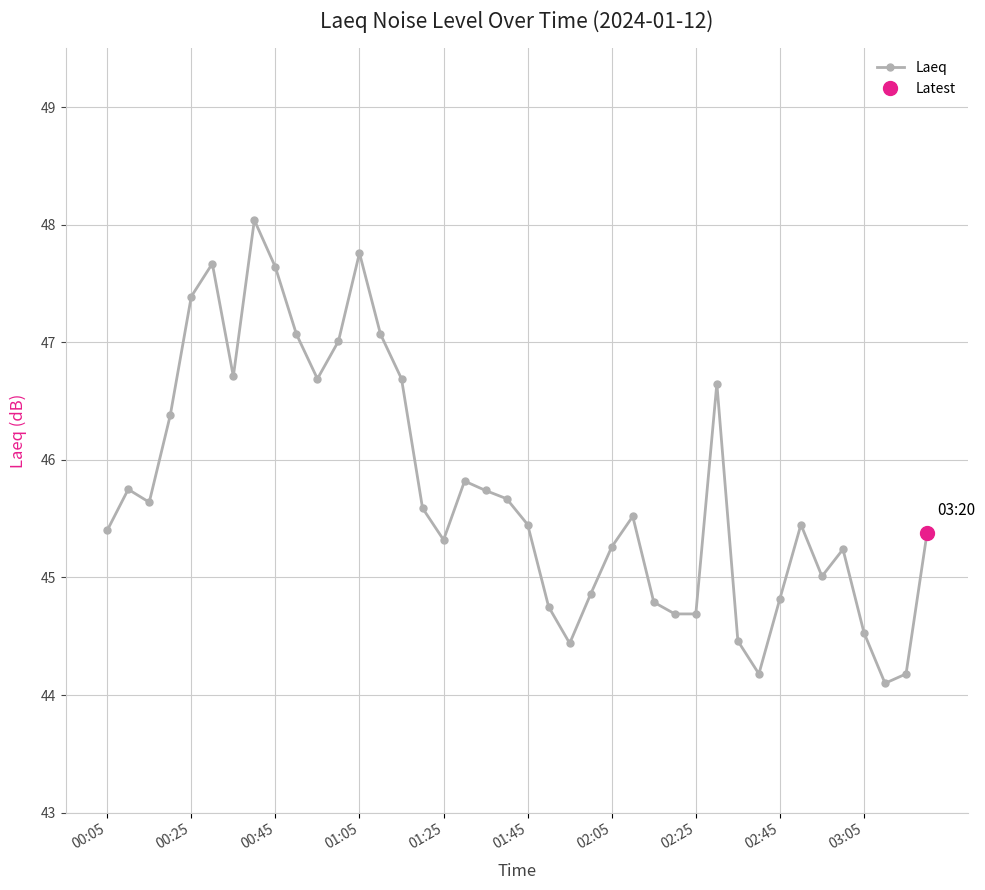

Is this an area chart (filled region under the line)?

No